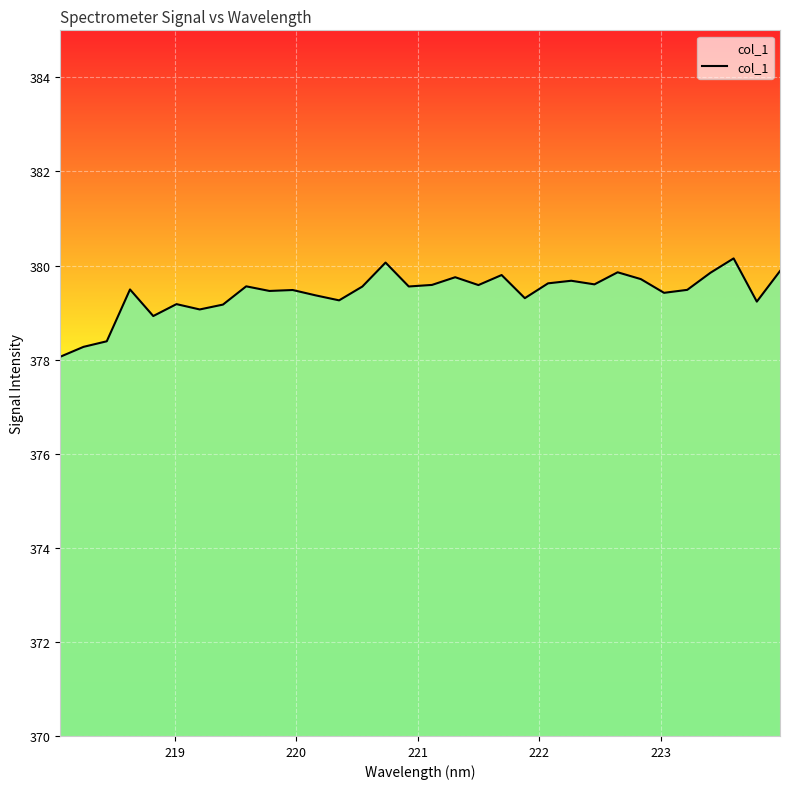

How many lines are shown in the chart?

1